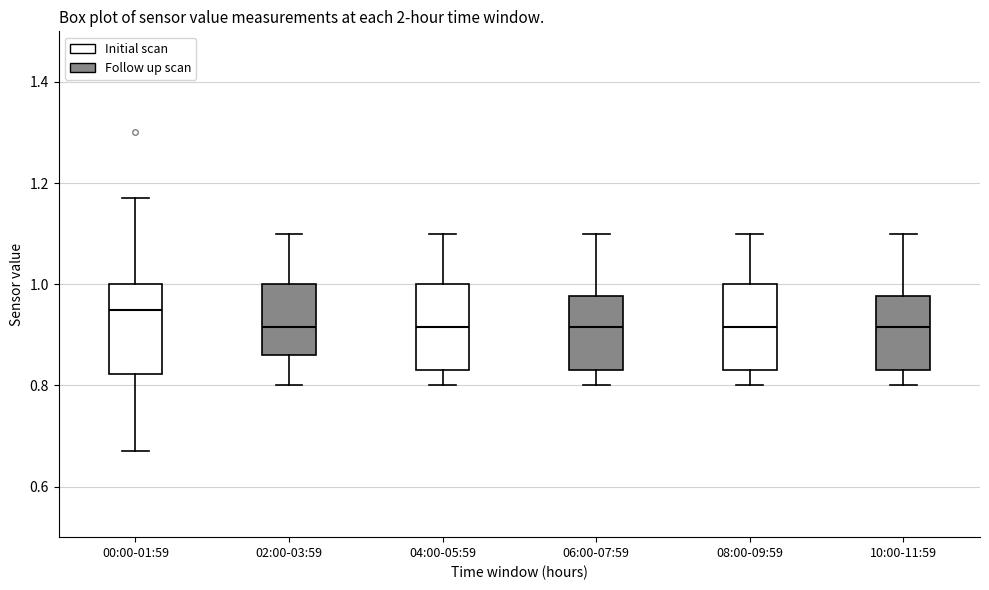

Reading left to right, transcribe this box plot: for each box, give where its median line is, the range the box spans, and where its two whiskers end, as read against the y-axis. The values are not printed on the chart, so give them approximately, as read against the axis.

00:00-01:59: median 0.96, box 0.82 to 1.00, whiskers 0.68 to 1.18
02:00-03:59: median 0.92, box 0.86 to 1.00, whiskers 0.80 to 1.10
04:00-05:59: median 0.92, box 0.84 to 1.00, whiskers 0.80 to 1.10
06:00-07:59: median 0.92, box 0.84 to 0.98, whiskers 0.80 to 1.10
08:00-09:59: median 0.92, box 0.84 to 1.00, whiskers 0.80 to 1.10
10:00-11:59: median 0.92, box 0.84 to 0.98, whiskers 0.80 to 1.10